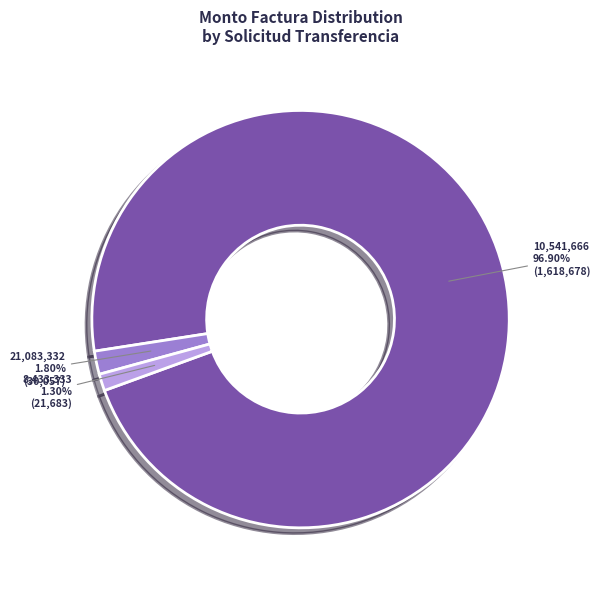

What is the ratio of the value at 8,433,333 to the value at 21,083,332?

0.7